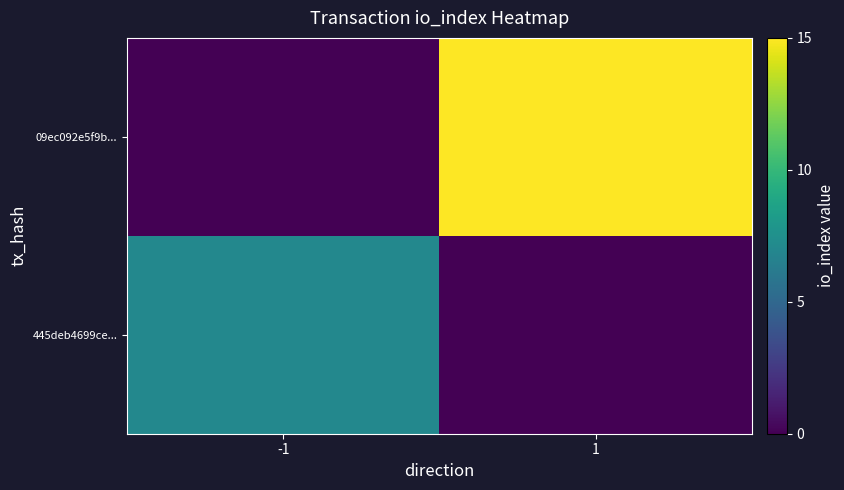

At which category is the sum across all series the highest?

1